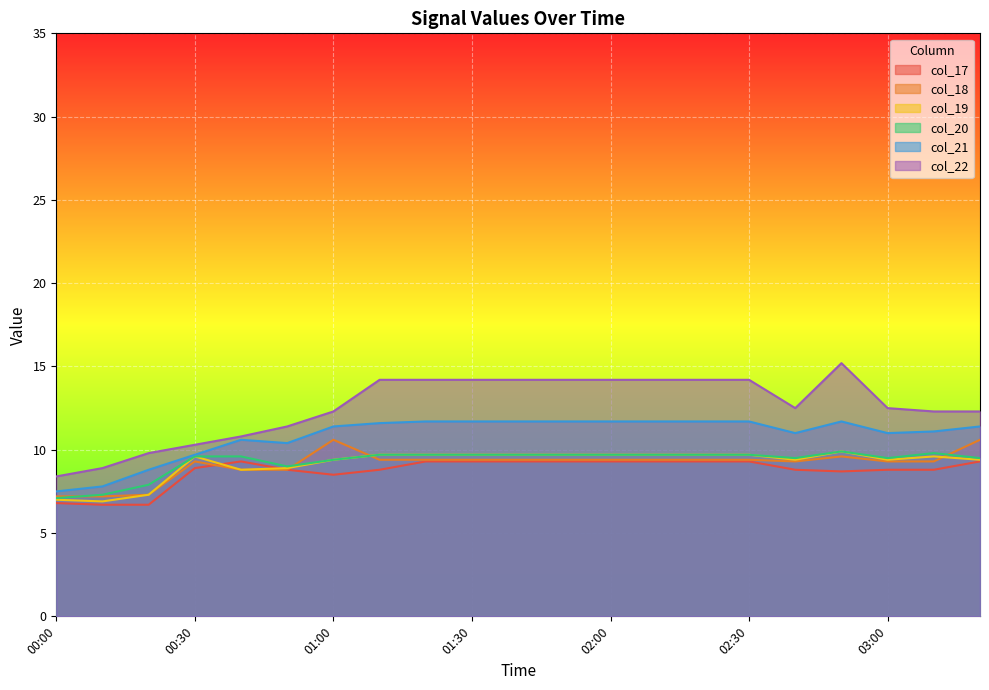

What are all the series names shown in the legend?

col_17, col_18, col_19, col_20, col_21, col_22